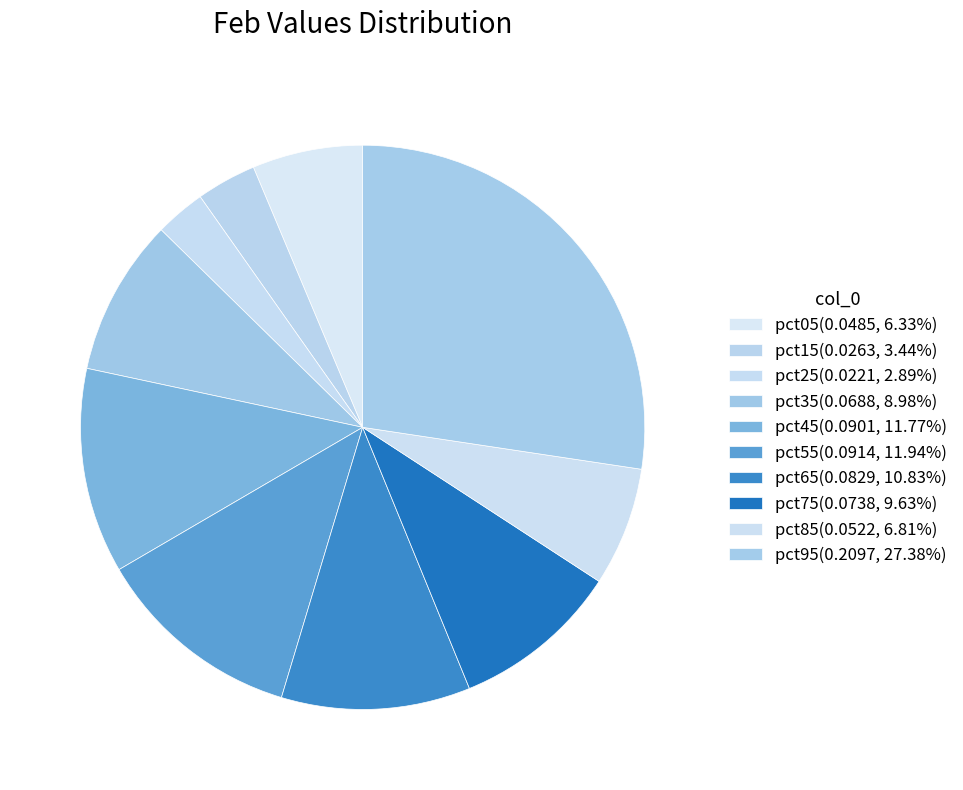

Between pct45 and pct95, which is larger?

pct95